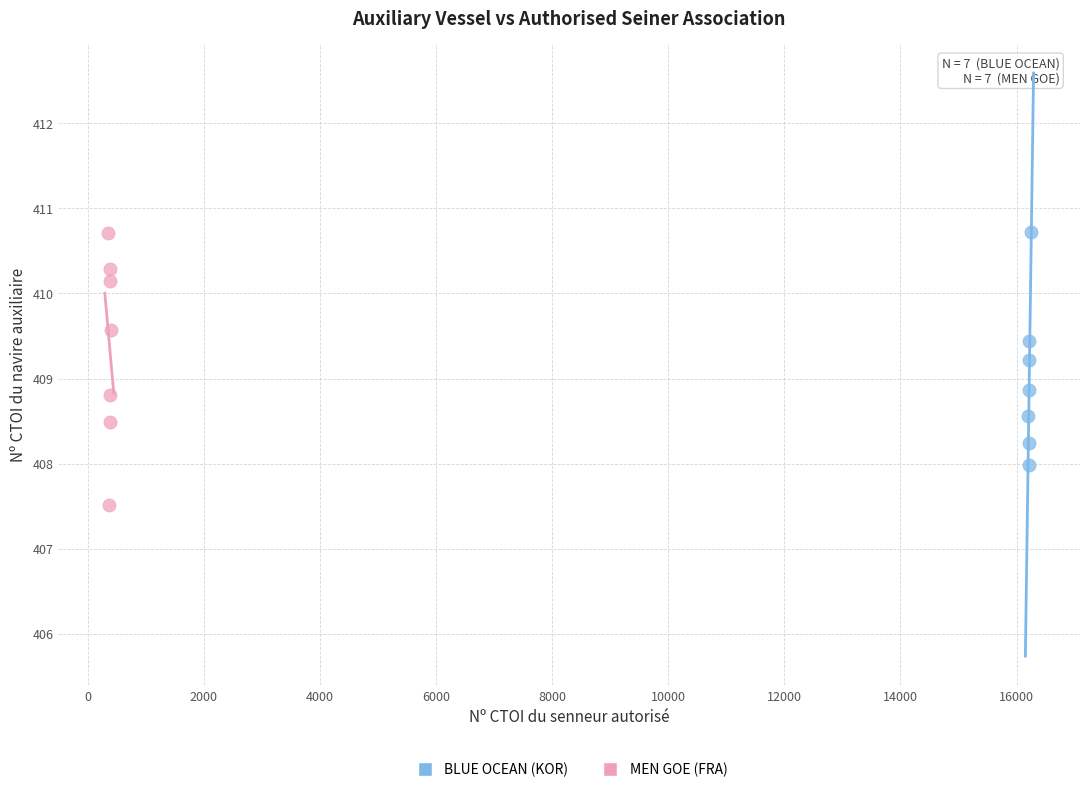

Which series contains the lowest Y value?

MEN GOE (FRA)